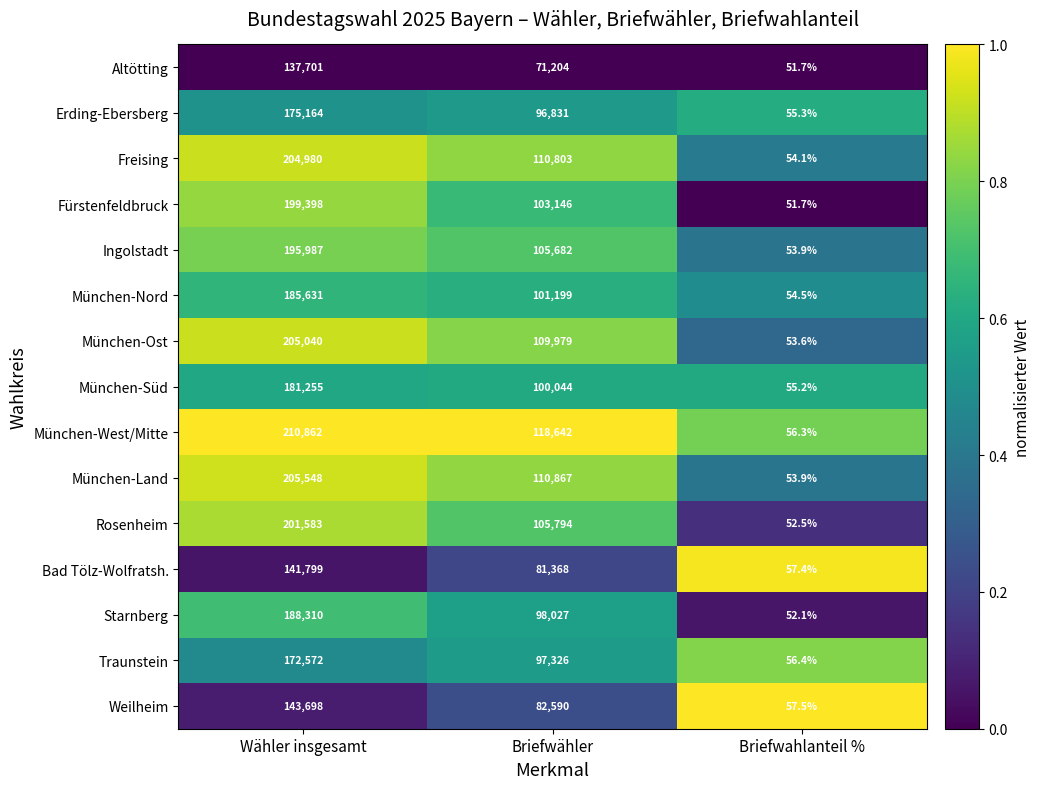

Which label corresponds to the smallest value in the chart?

Briefwahlanteil %